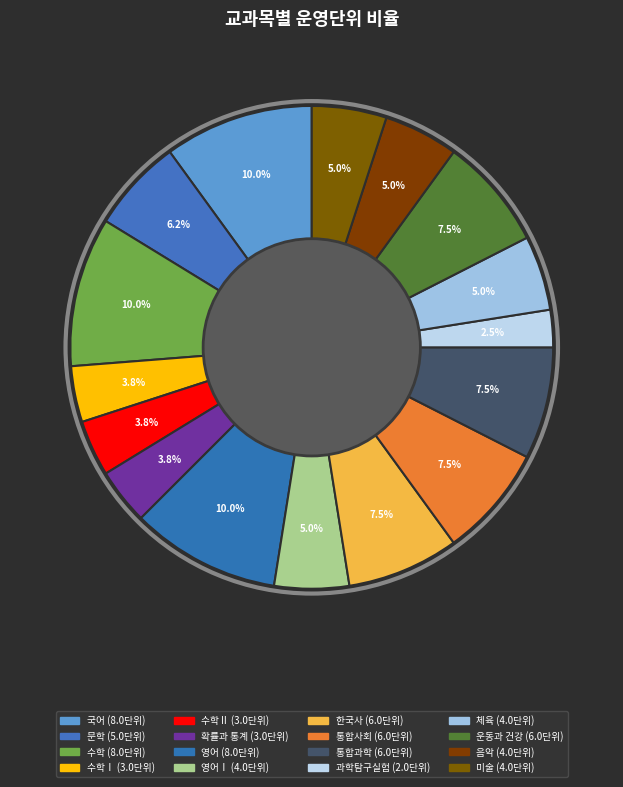

To the nearest percent, what is the difference between the largest and smallest slice percentages?

8%